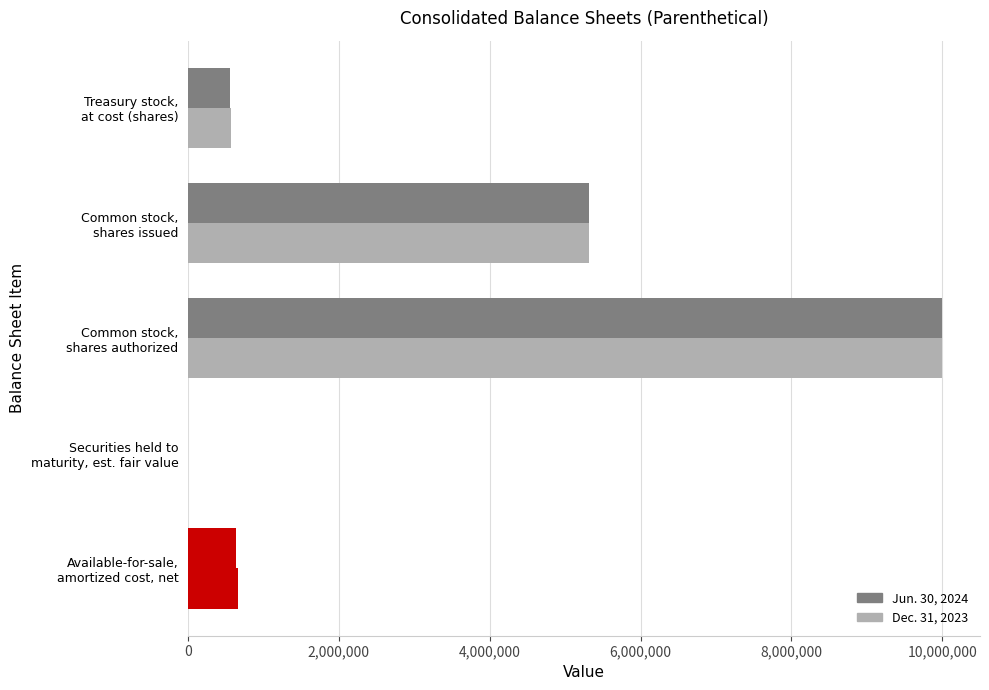

Count the number of categories in the chart.

5